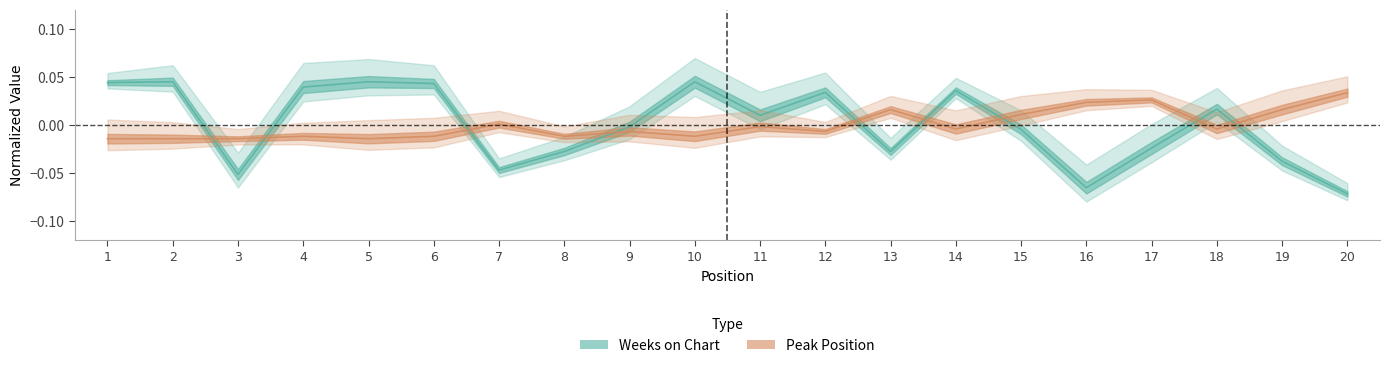

Which has a higher value, 12 or 17?

12